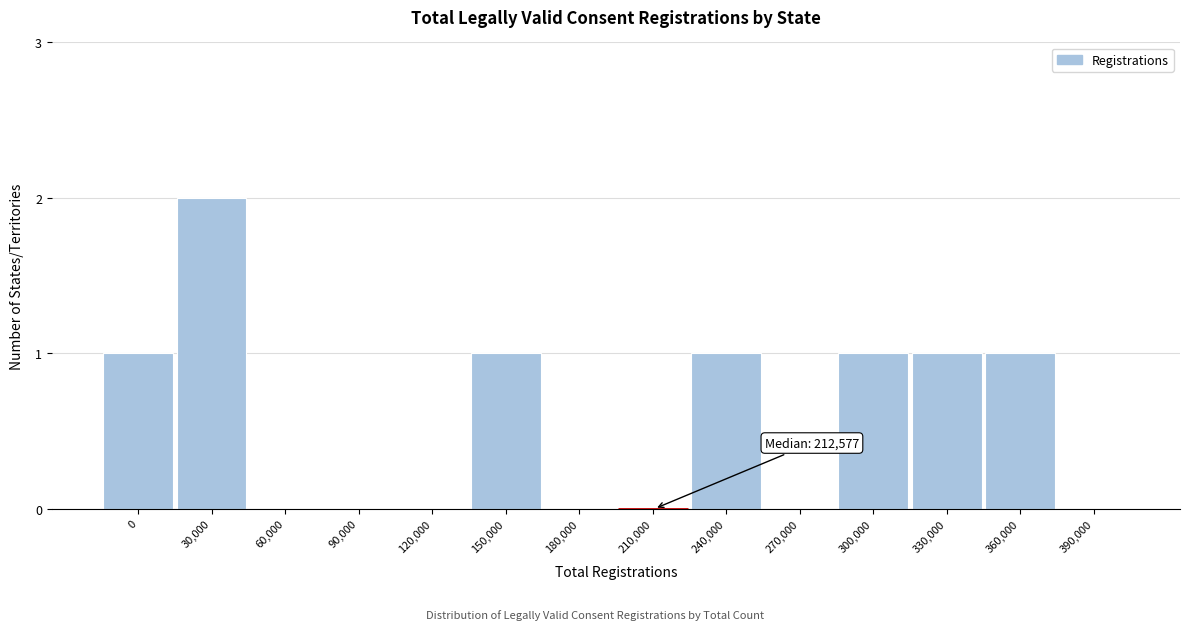

Reading left to right, transcribe all the data shown in this chart.

0=1	30,000=2	60,000=0	90,000=0	120,000=0	150,000=1	180,000=0	210,000=0	240,000=1	270,000=0	300,000=1	330,000=1	360,000=1	390,000=0